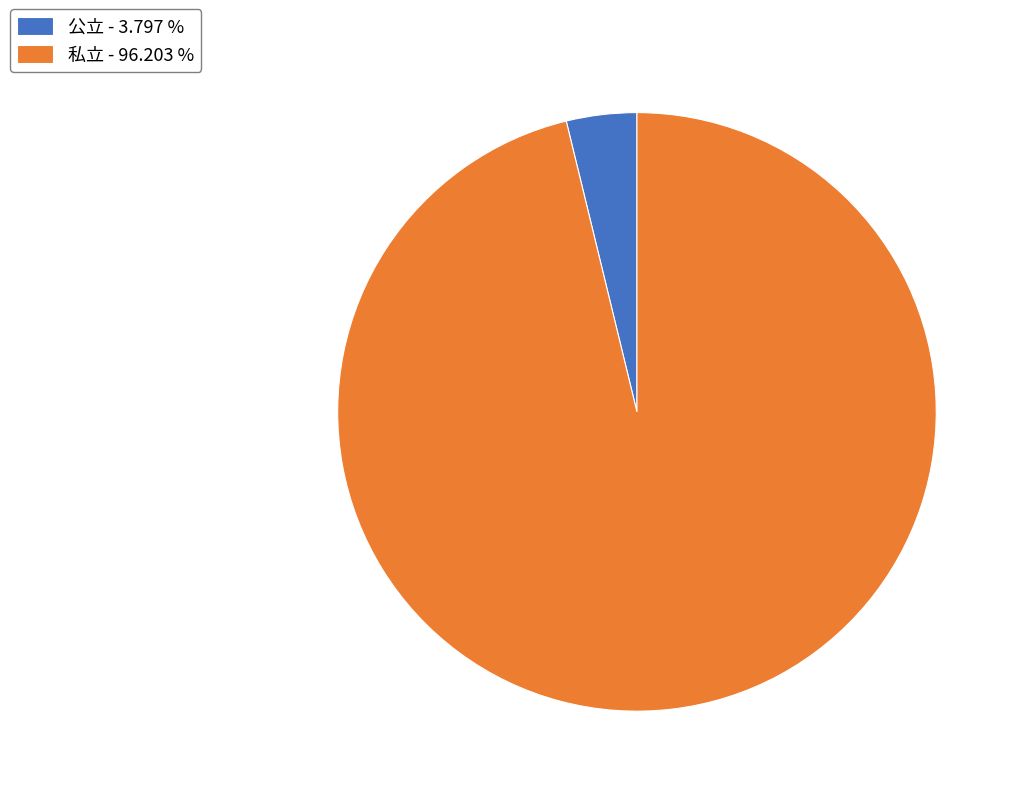

What is the smallest slice in the pie chart?

公立 - 3.797 %